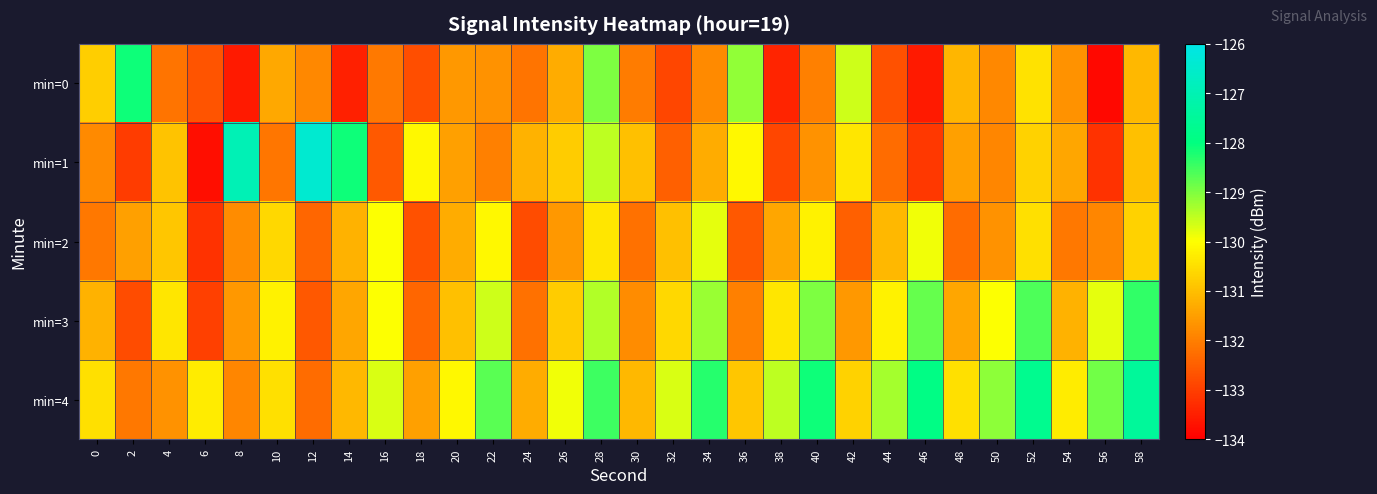

Rank the series by their maximum value, from lowest to highest.

min=2, min=3, min=0, min=4, min=1